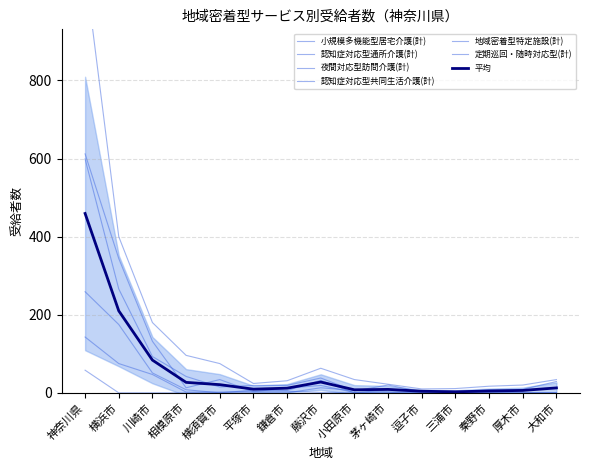

List the series in order of their peak value, highest first.

認知症対応型共同生活介護(計), 認知症対応型通所介護(計), 小規模多機能型居宅介護(計), 夜間対応型訪問介護(計), 定期巡回・随時対応型(計), 地域密着型特定施設(計)